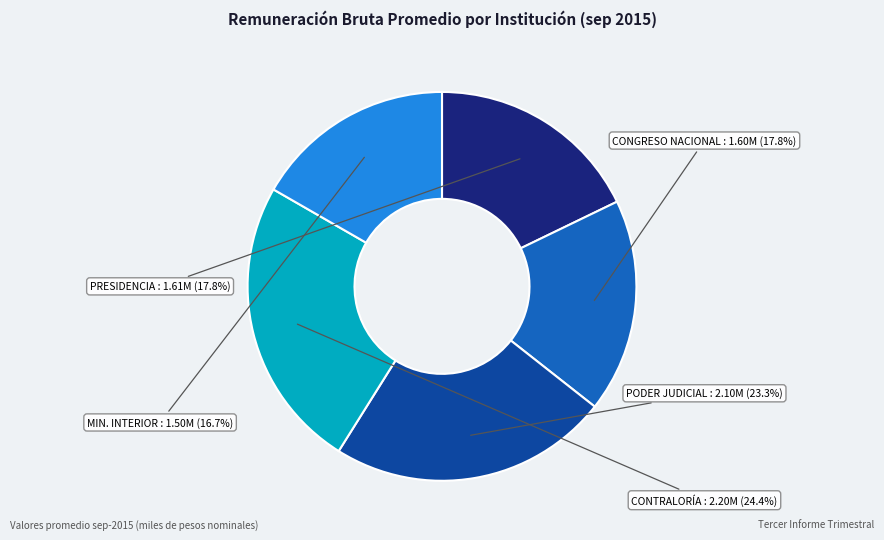

What portion of the pie excludes PODER JUDICIAL?

76.7%